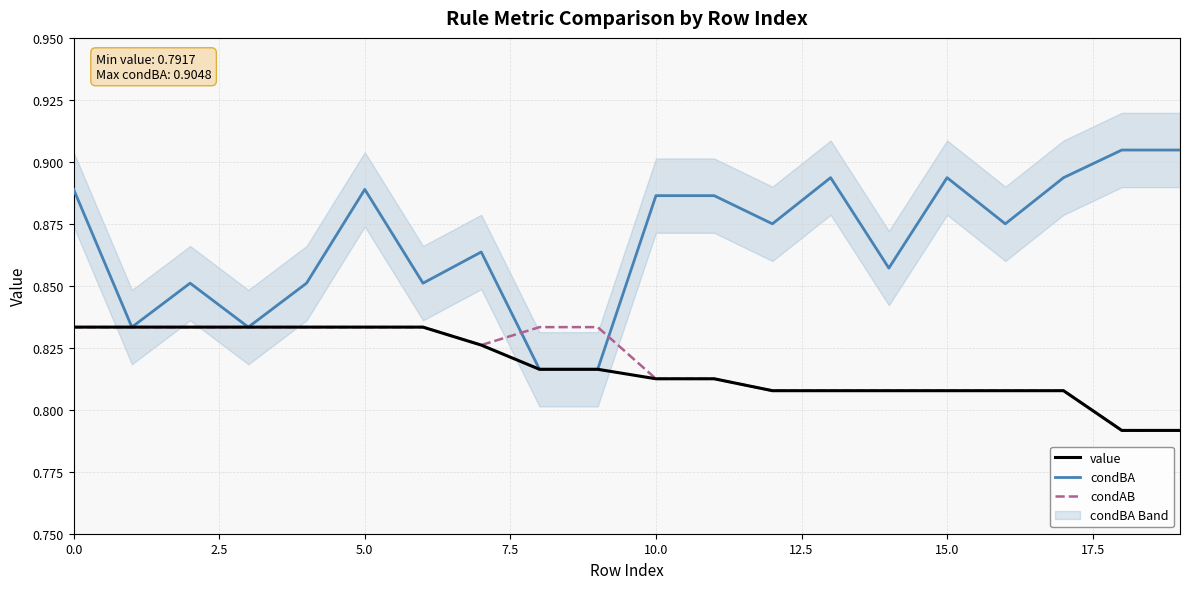

True or false: value has more than 2 points higher than both neighbors.

False